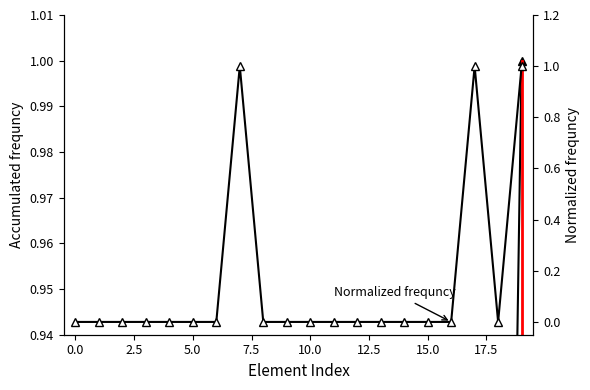

After their last crossing, which series has the higher values: Accumulated frequncy or Normalized frequncy?

Accumulated frequncy